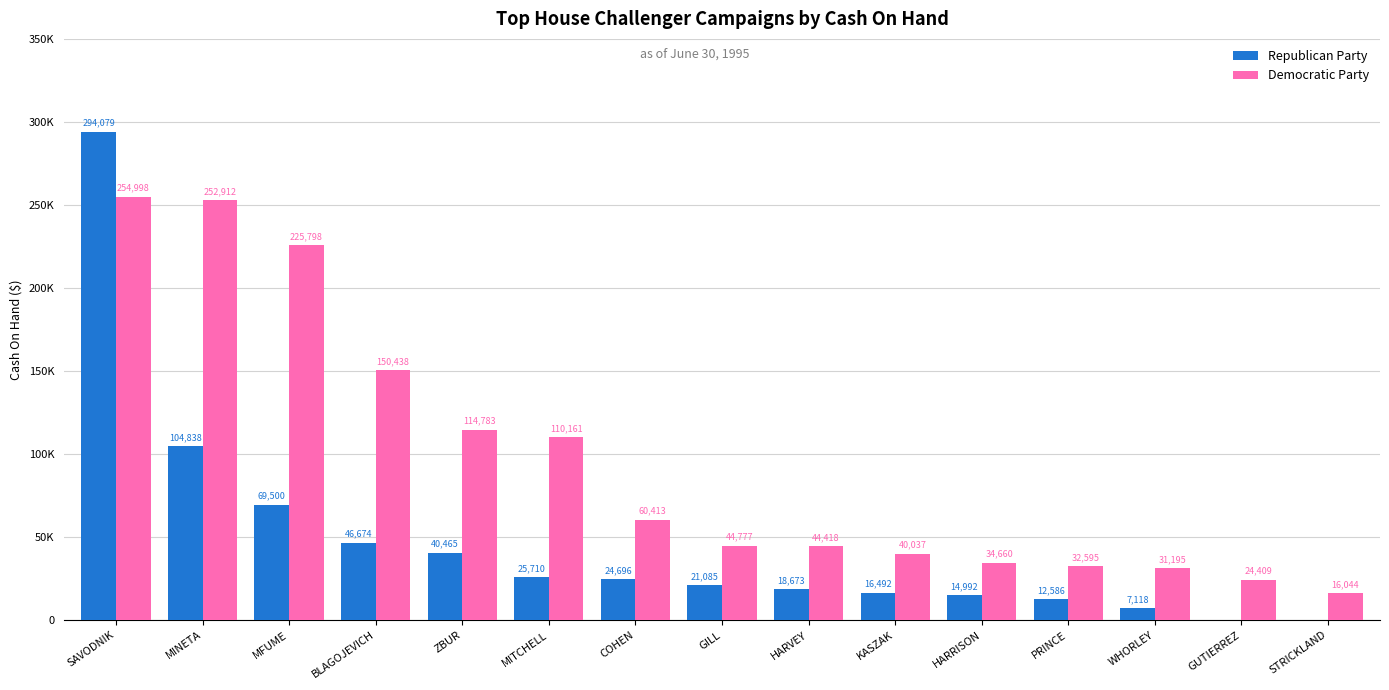

What is the average value of the Democratic Party series?

95843